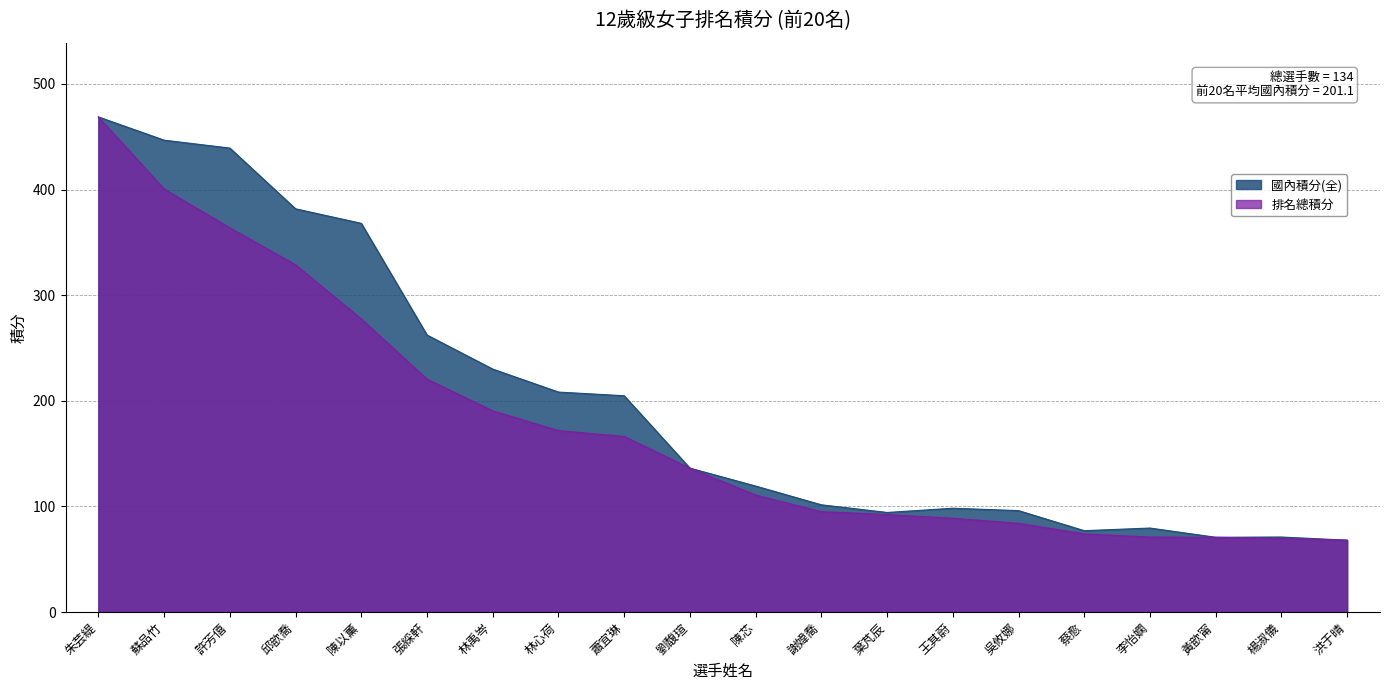

Between 陳芯 and 洪于晴, which series saw the biggest shift?

國內積分(全)